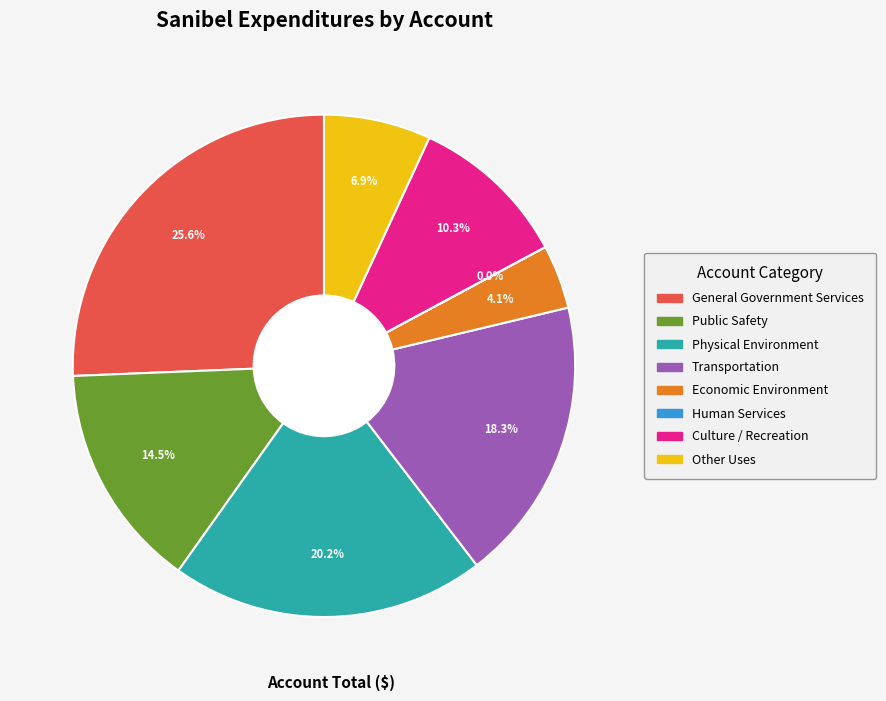

To the nearest percent, what is the difference between the largest and smallest slice percentages?

26%